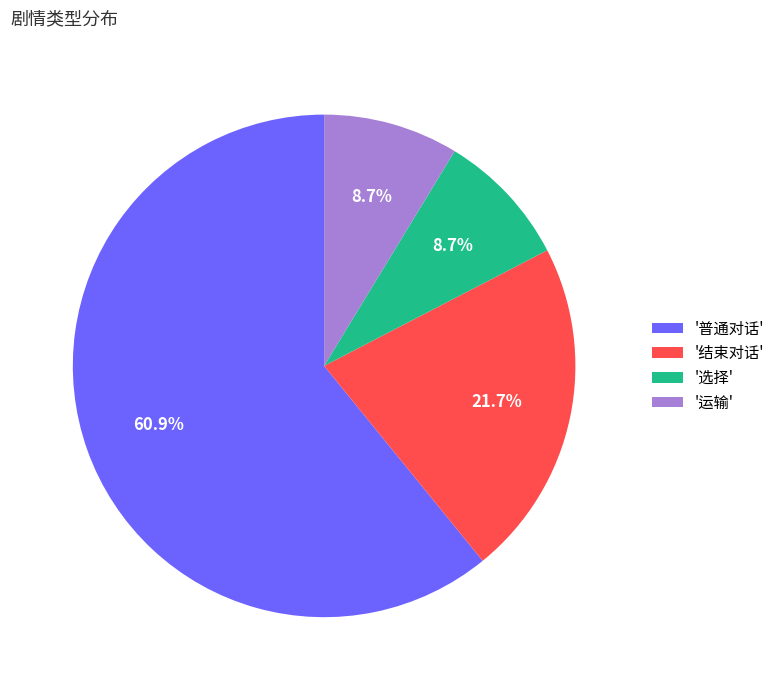

How many segments does this pie chart have?

4